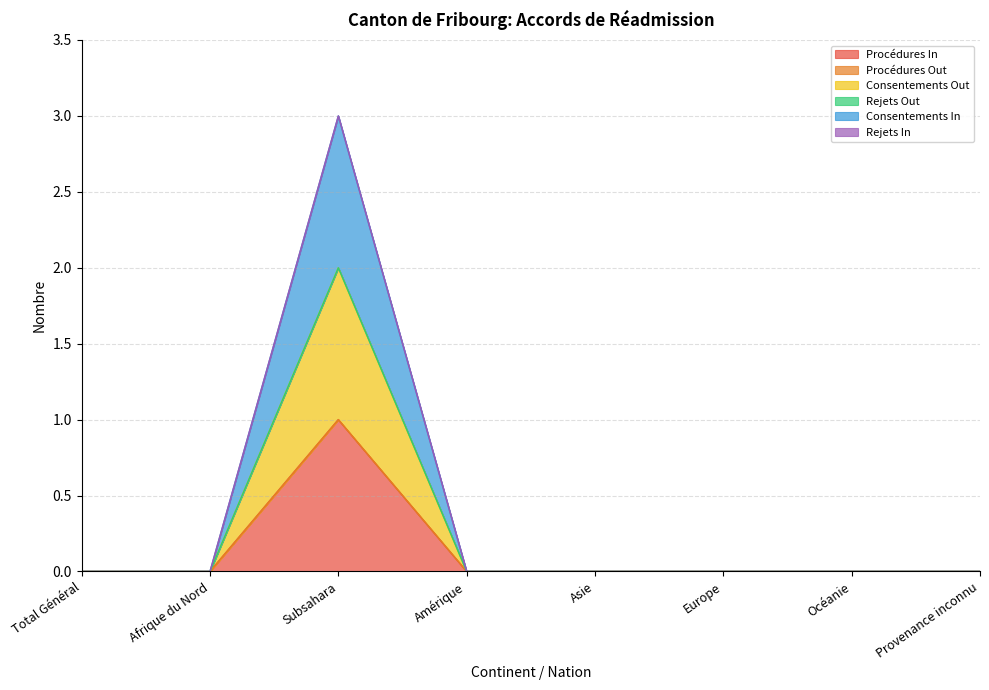

Does the chart have visible grid lines?

Yes